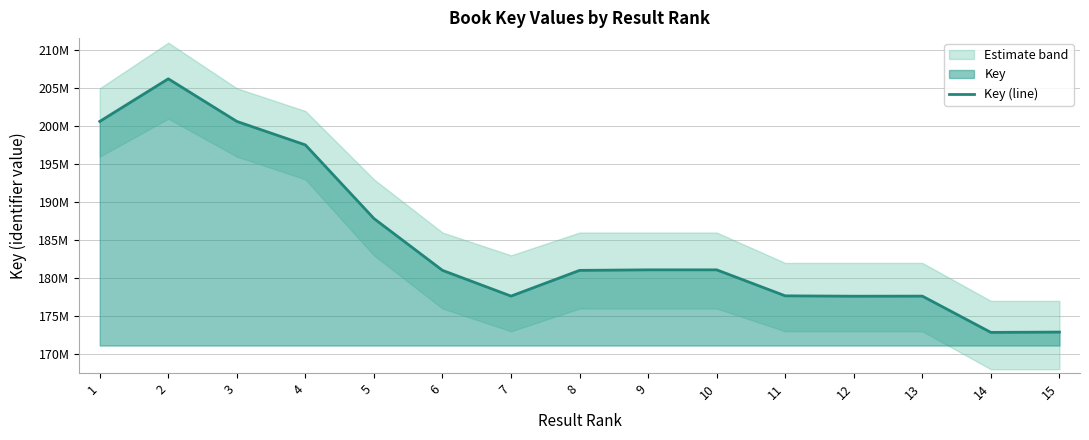

At which label does the data first exceed 181021157?

1